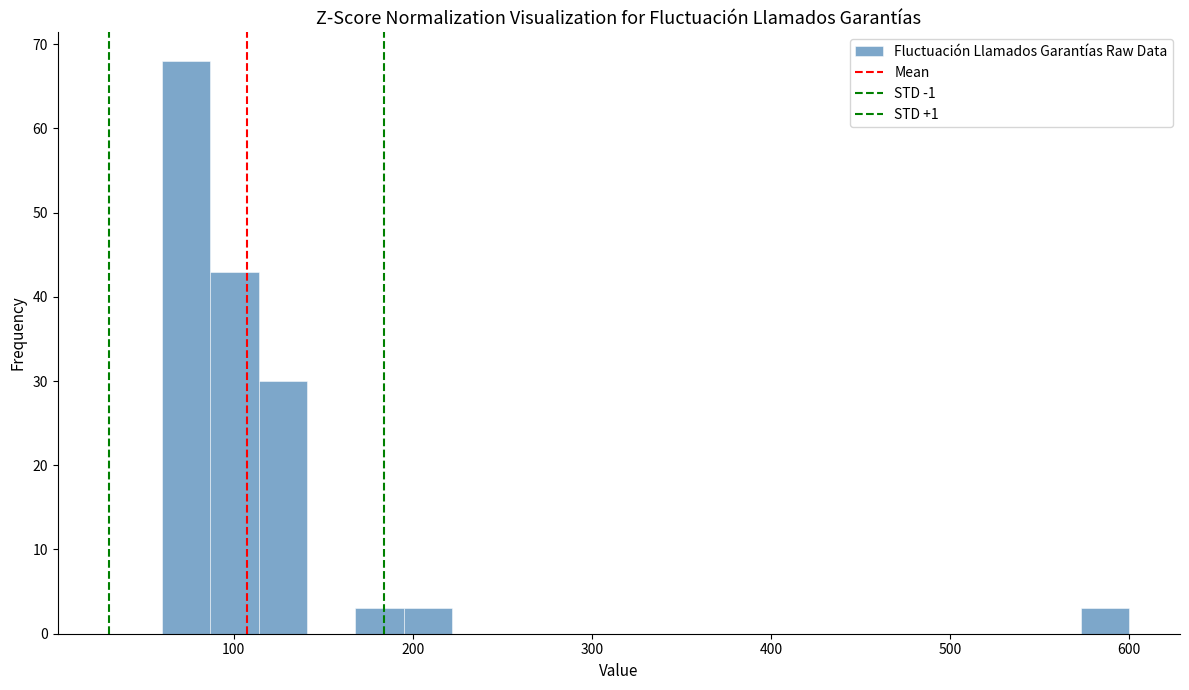

Read against the x-axis, roughly where is the centre of the tallest bar?

70